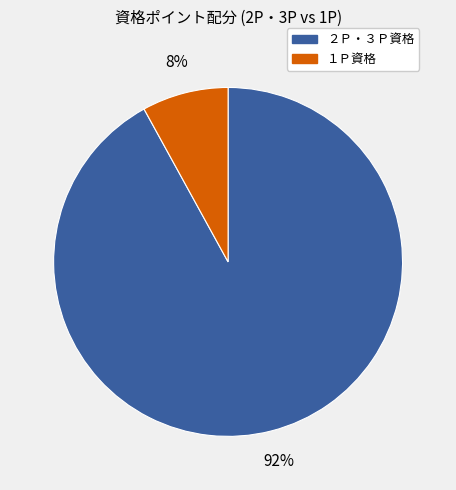

How many segments does this pie chart have?

2